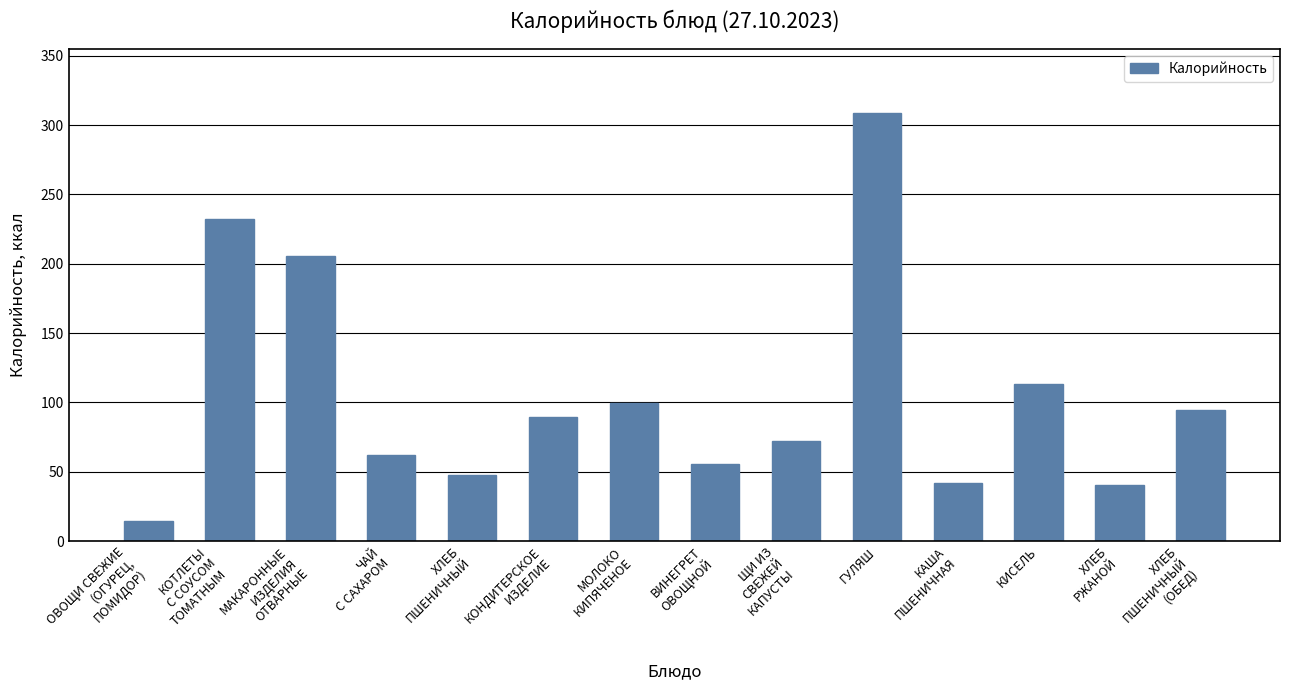

Between ГУЛЯШ and МОЛОКО
КИПЯЧЕНОЕ, which is larger?

ГУЛЯШ